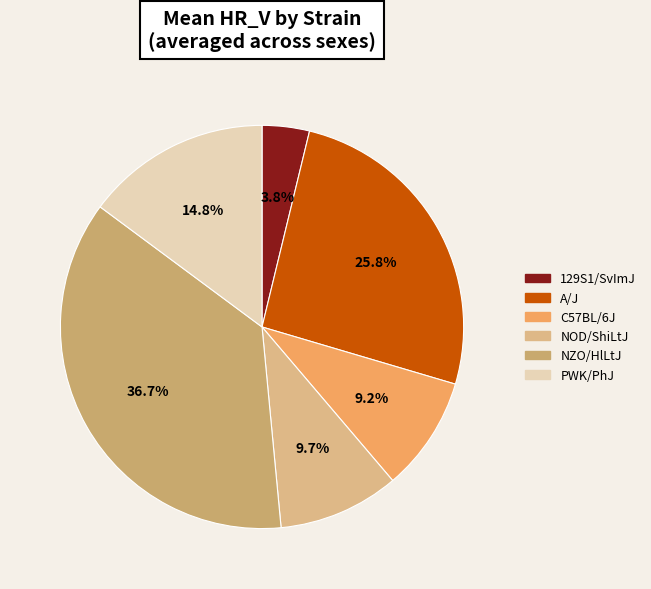

How much of the chart is everything except C57BL/6J?

90.8%